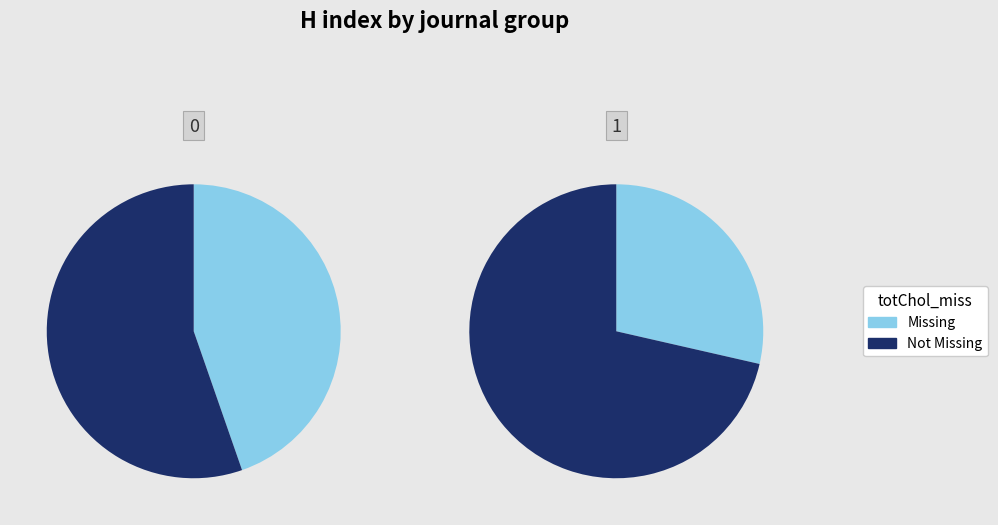

Between 0 and 1, which series saw the biggest shift?

Missing